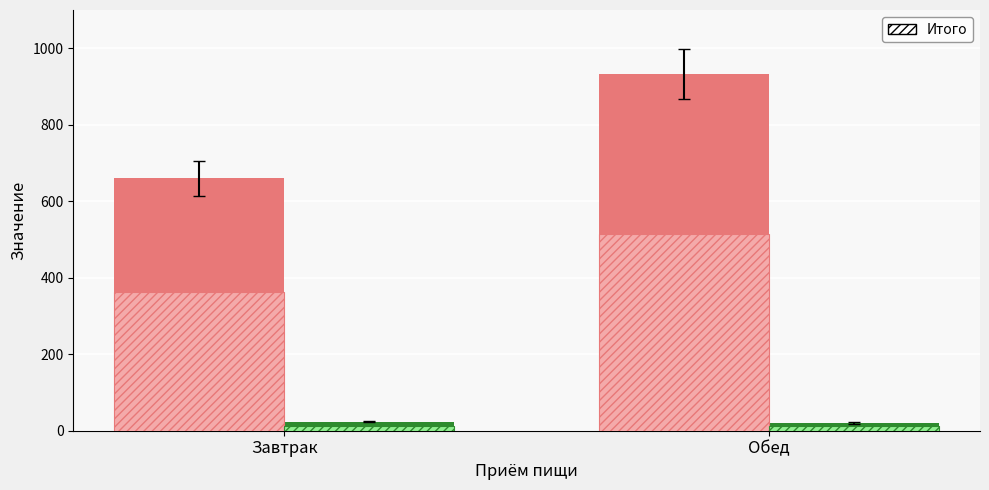

What is the label of the 1st bar from the left?

Завтрак